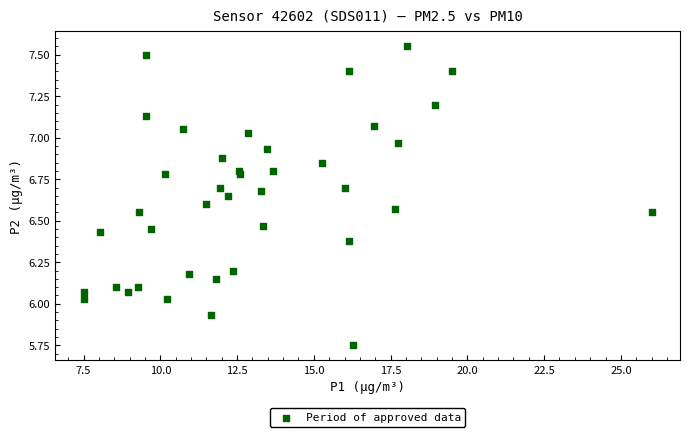

What is the range of X values (max minus min)?

18.5